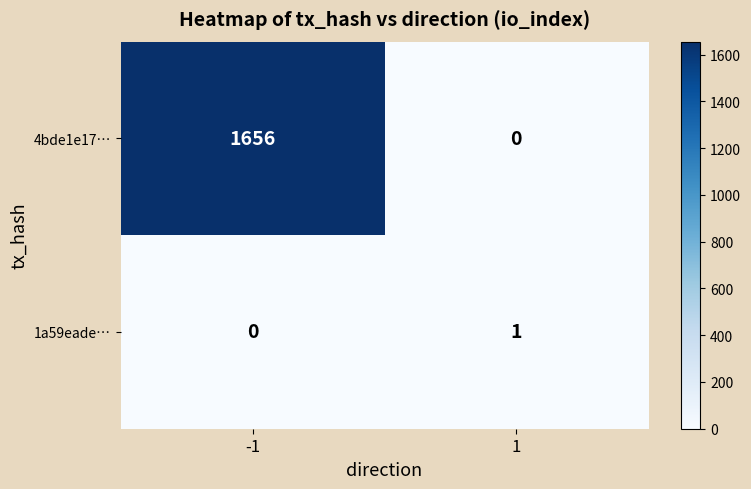

Which series changed the most between -1 and 1?

4bde1e17…